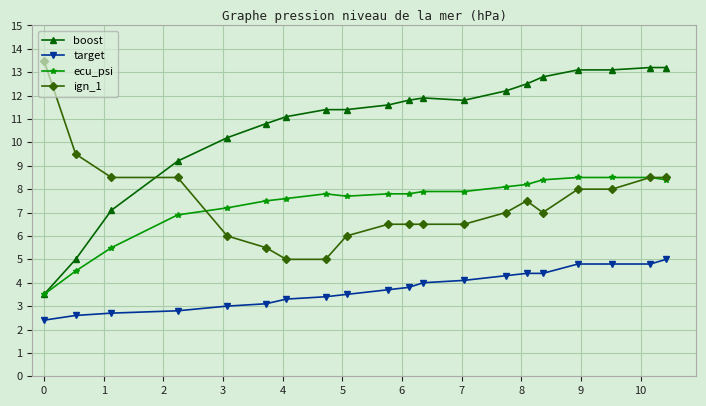

Which series has the largest total across all categories?

boost